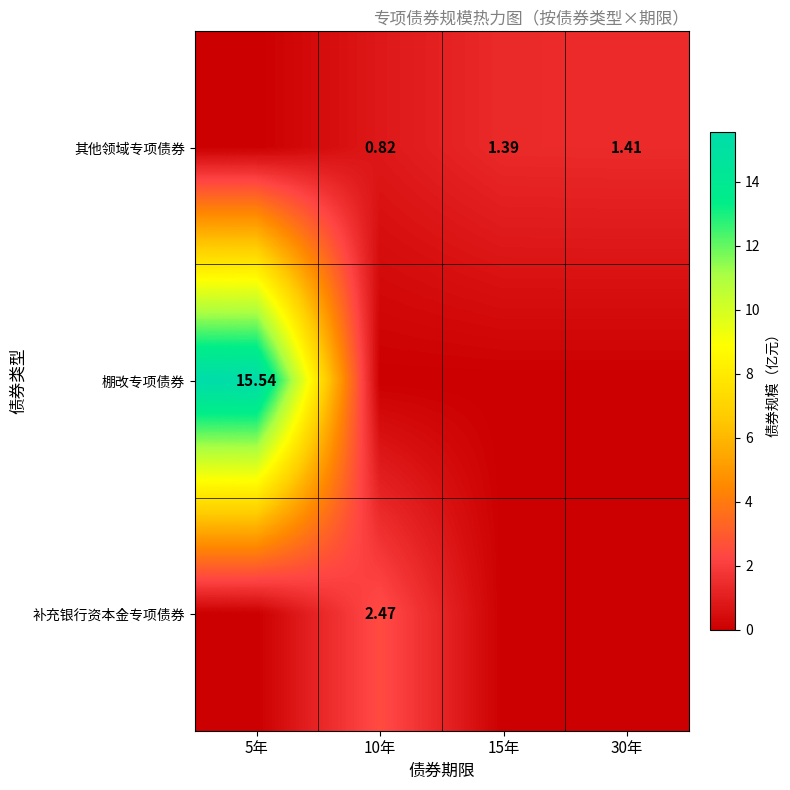

Between 10年 and 30年, which is larger?

30年